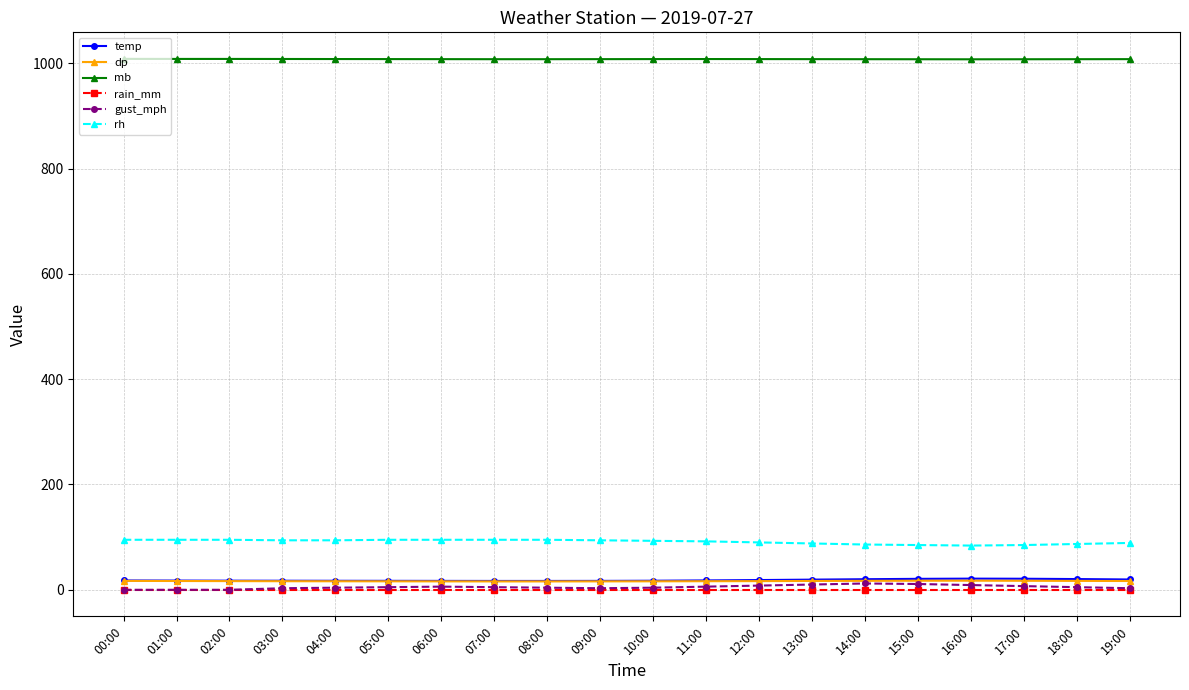

What is the highest value of the mb series?

1008.4